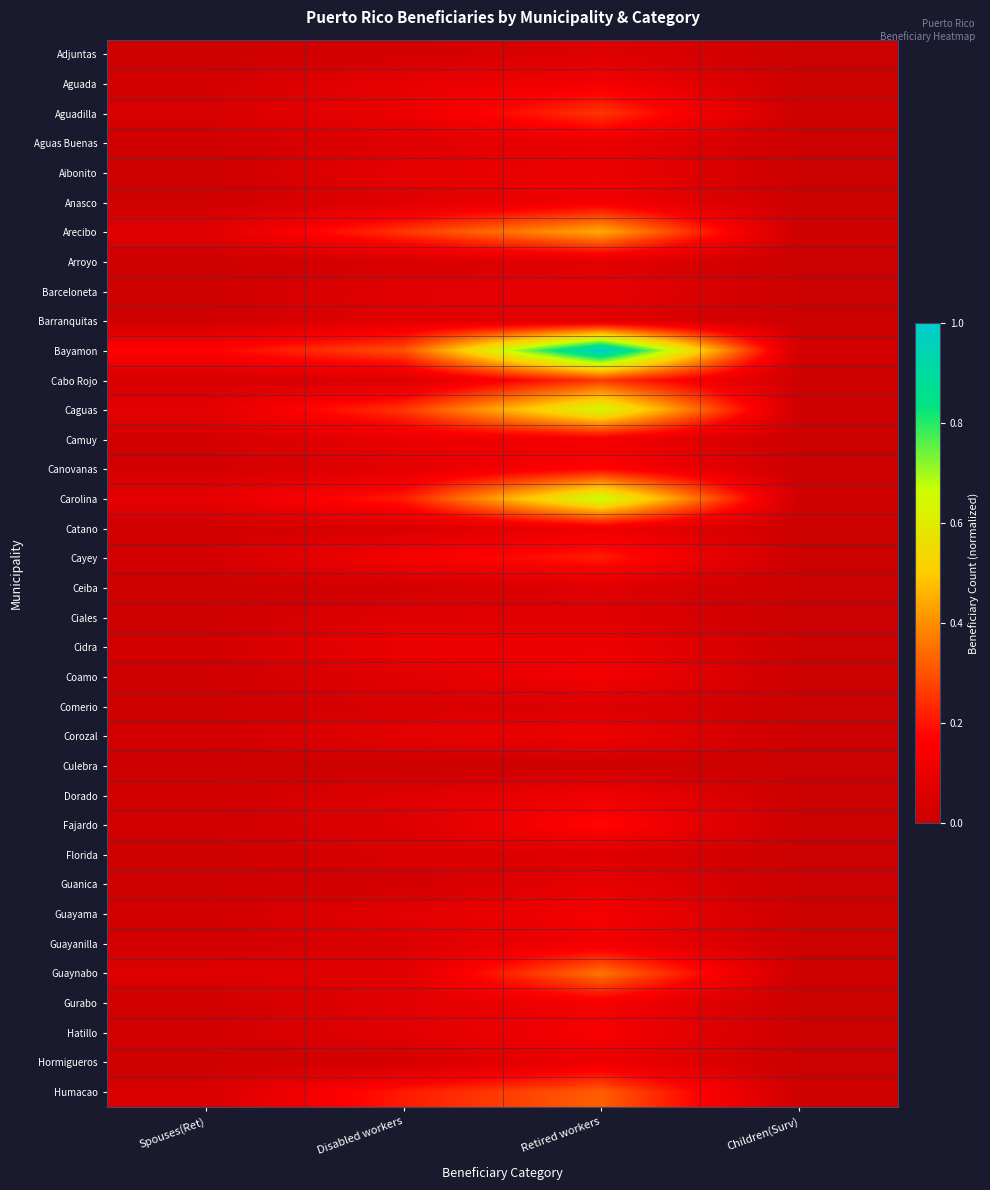

Which series has the largest total across all categories?

Bayamon